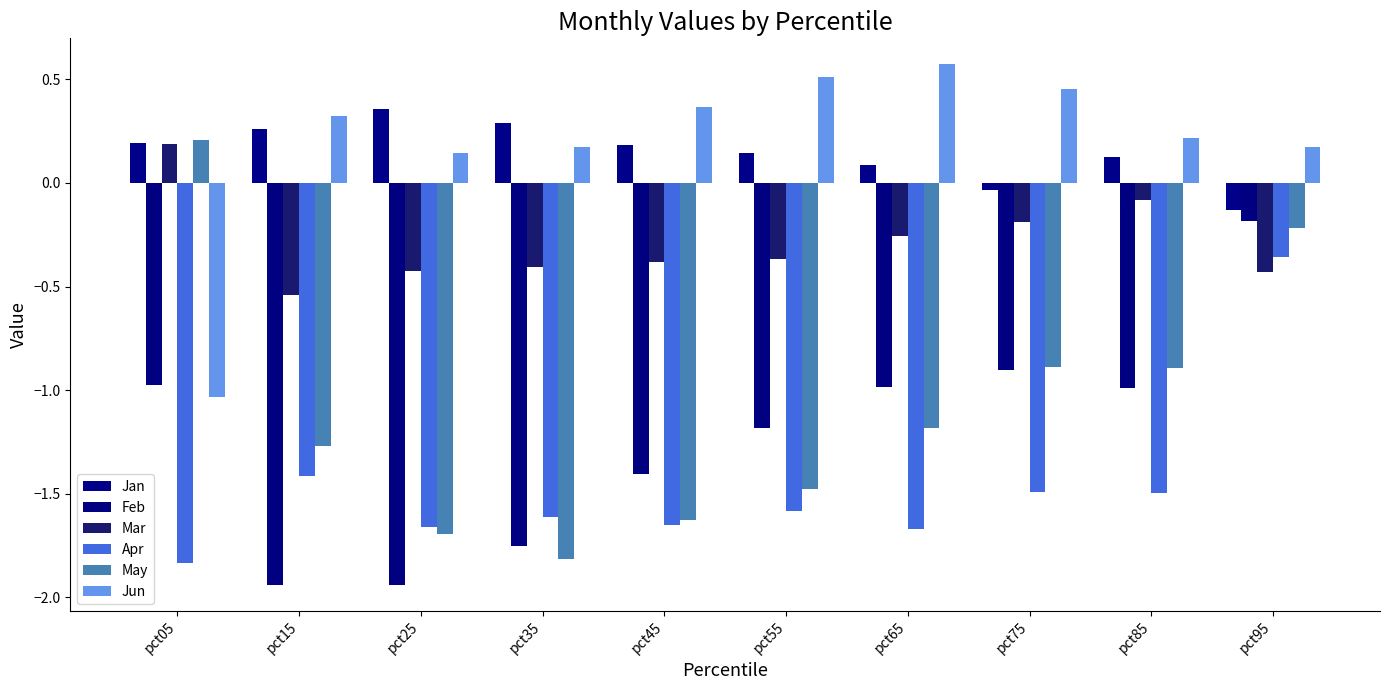

Rank the series by their maximum value, from highest to lowest.

Jun, Jan, May, Mar, Feb, Apr